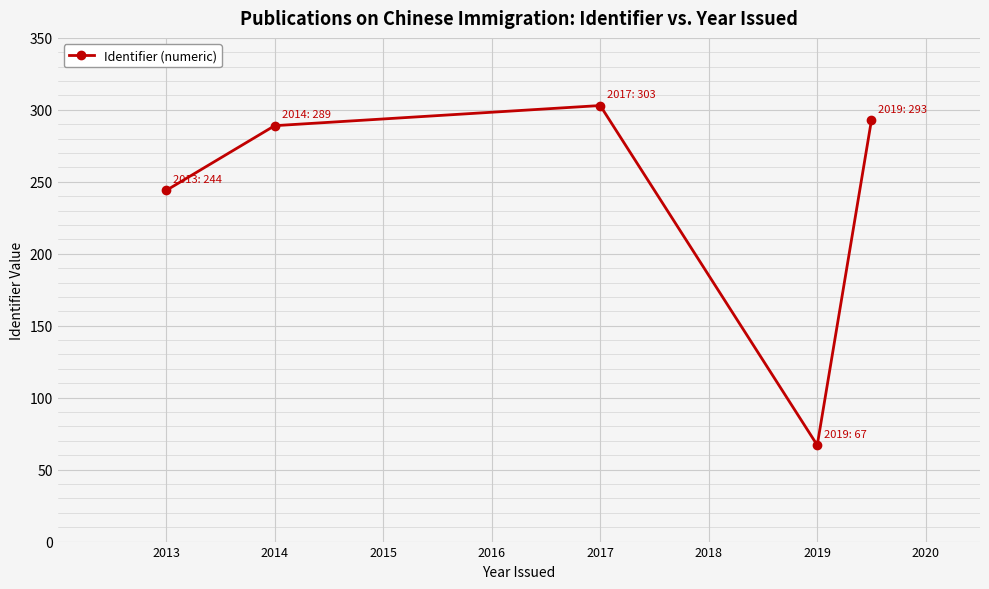

What is the difference between the maximum and second lowest values?

59